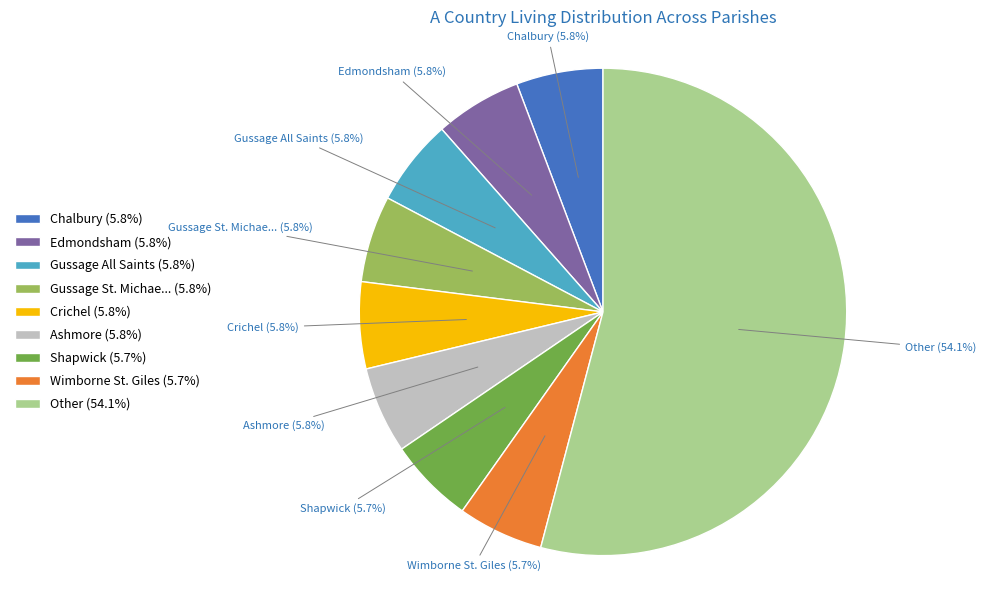

What is the largest slice in the pie chart?

Other (54.1%)